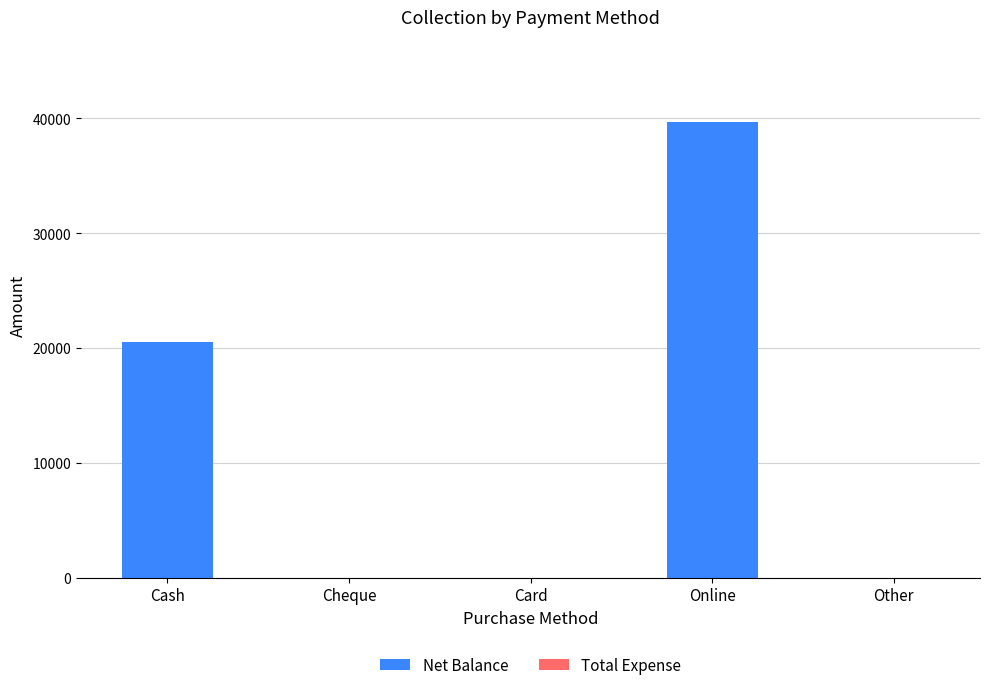

What is the change in value from Online to Other?

-39650